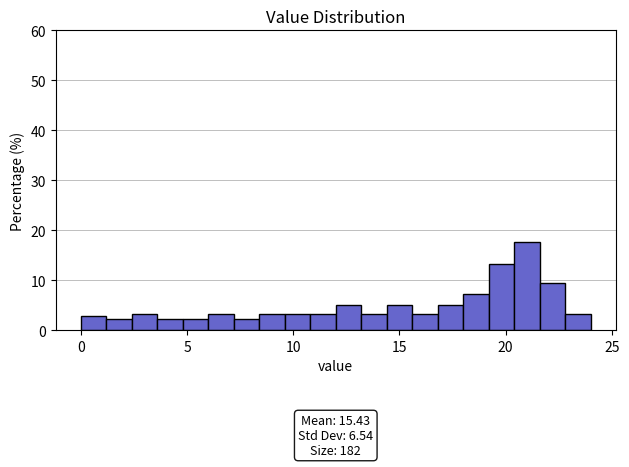

Around what value on the x-axis is the tallest bar? Give the approximate position of its centre, as read against the axis.

21.0